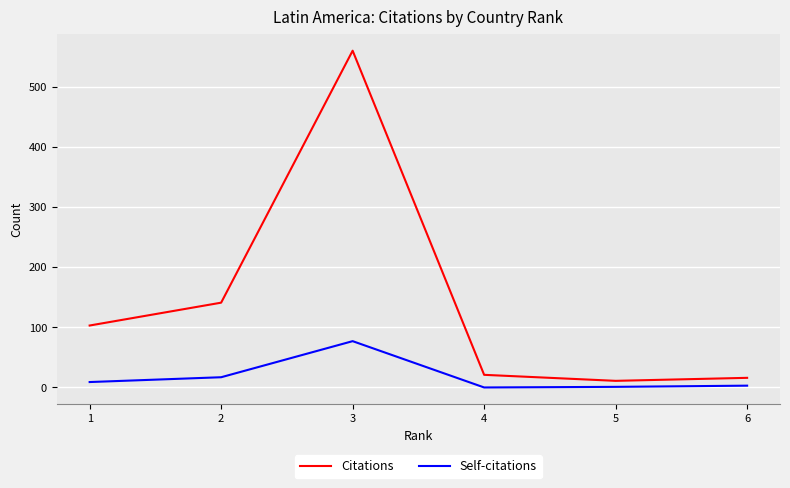

How many series are shown in this chart?

2